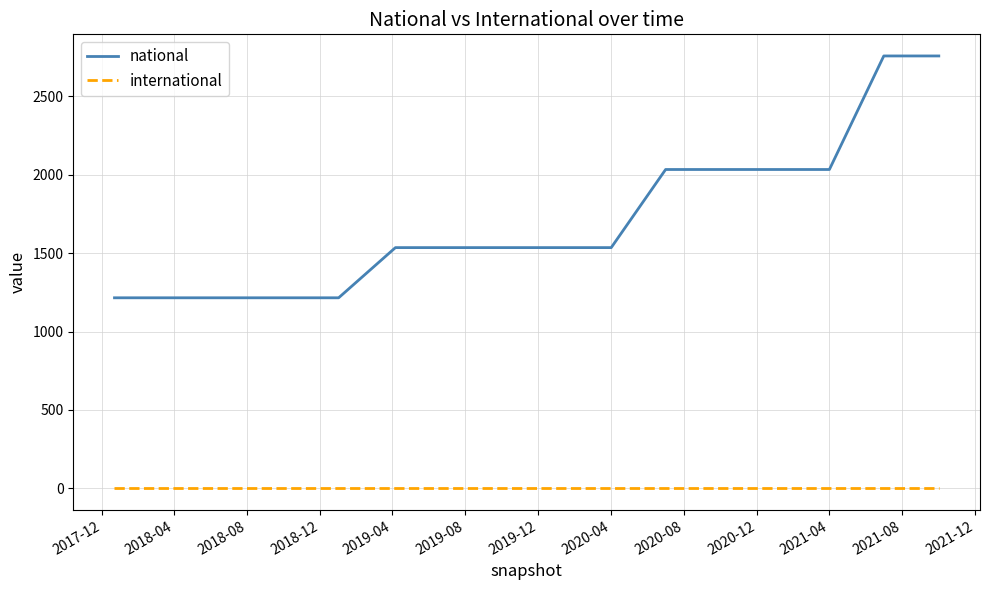

Count the number of categories in the chart.

16